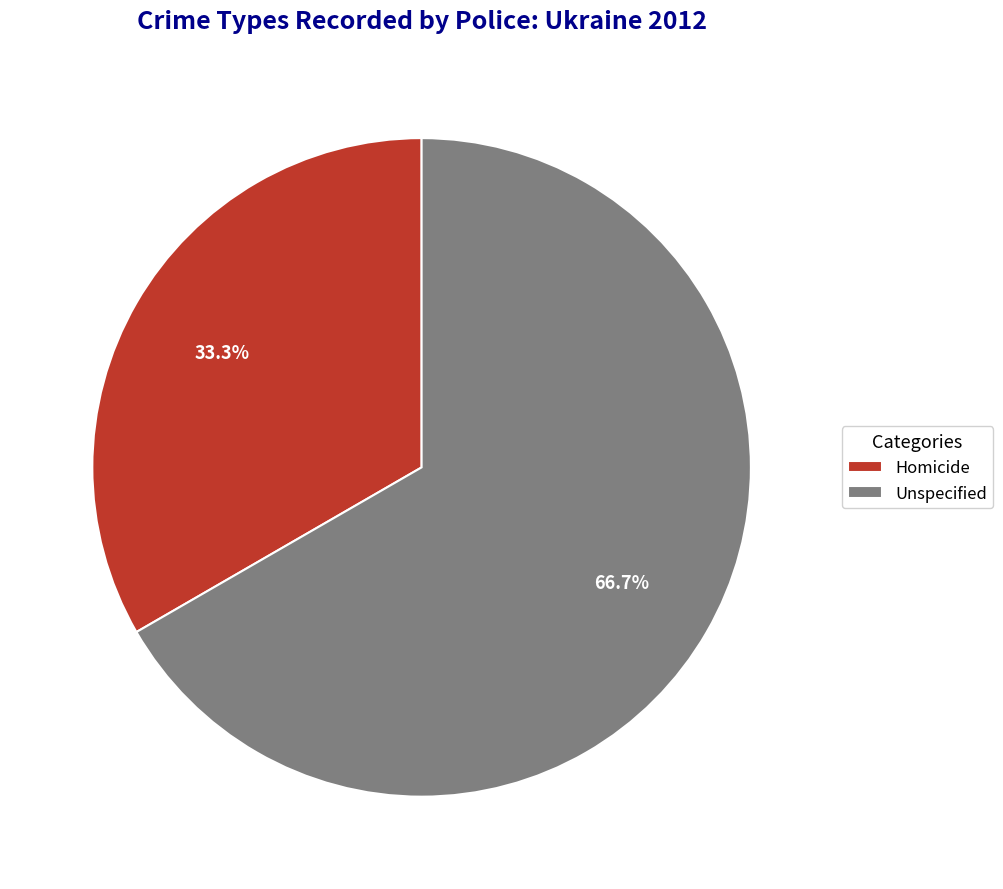

What percentage is NOT represented by Unspecified?

33.3%